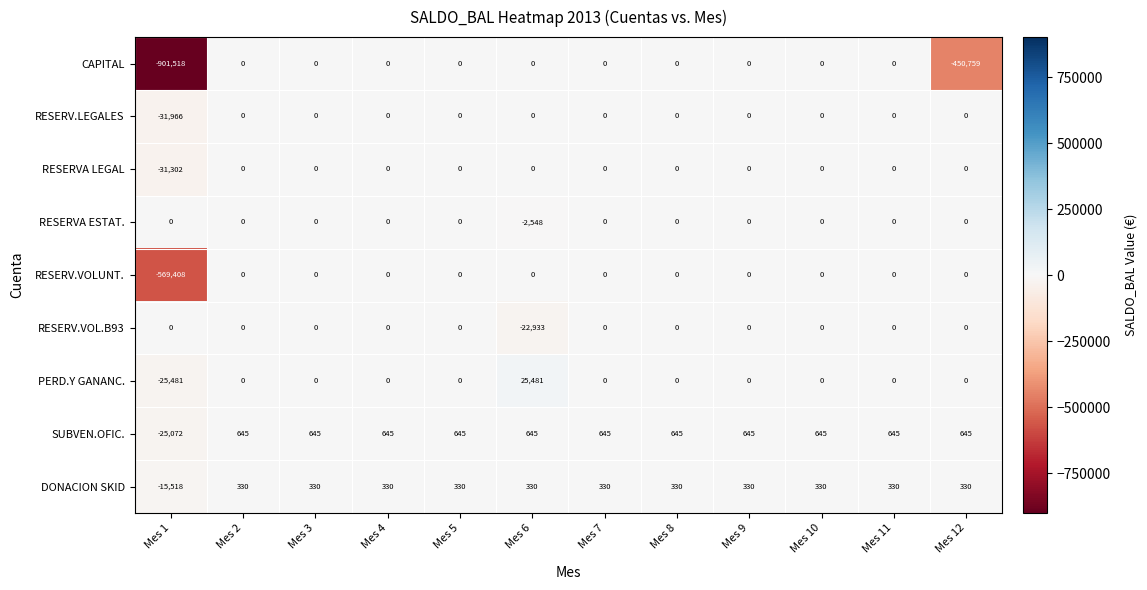

What is the total value across all series at Mes 4?

975